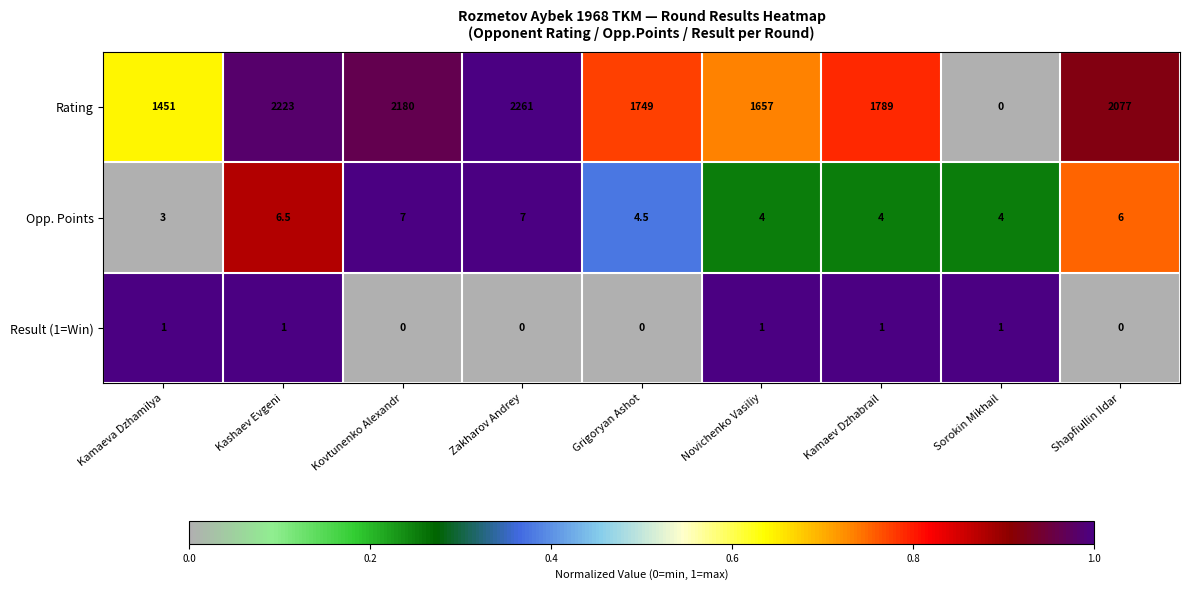

Which series has the largest range (max minus min)?

Rating